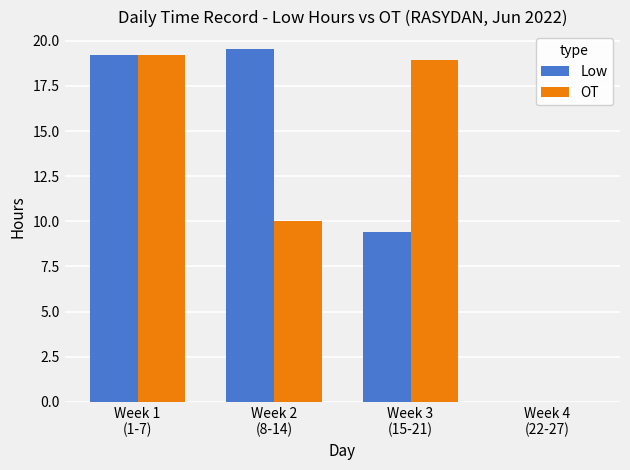

What is the total value across all series at Week 1
(1-7)?

38.4